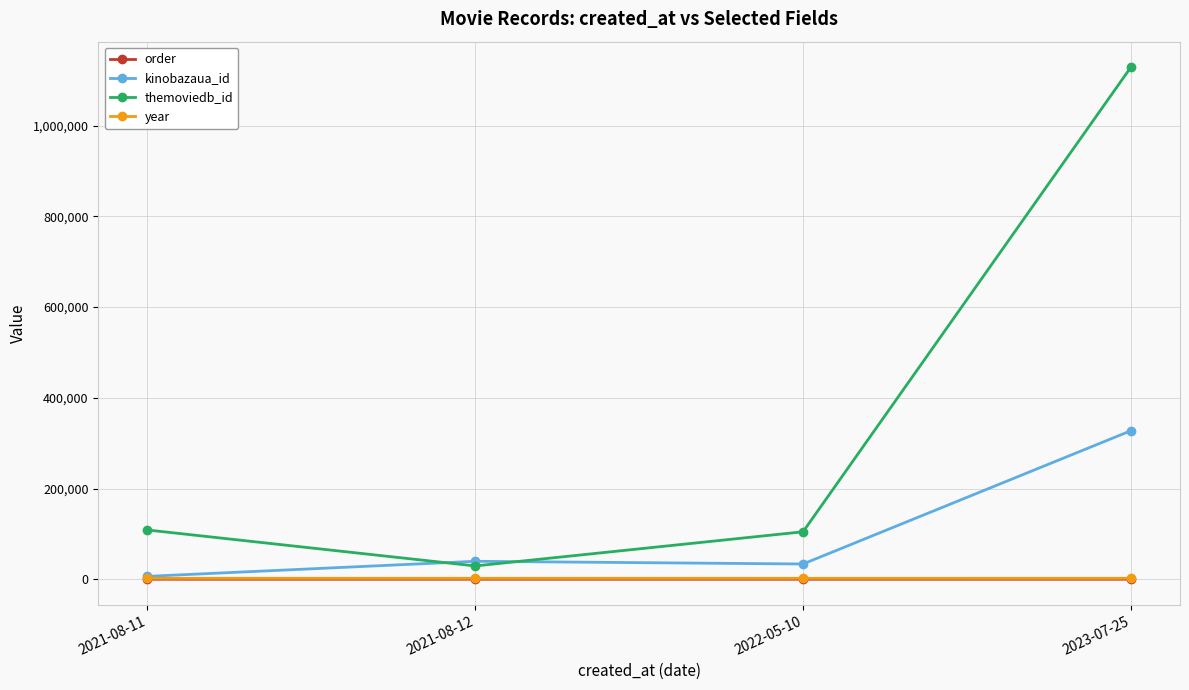

True or false: themoviedb_id and order cross at least once.

False